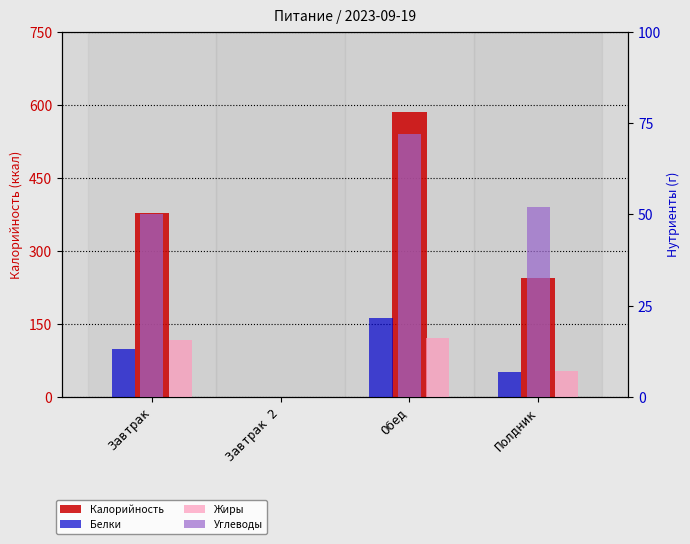

The Белки series shows 6.8 at Полдник. True or false?

True